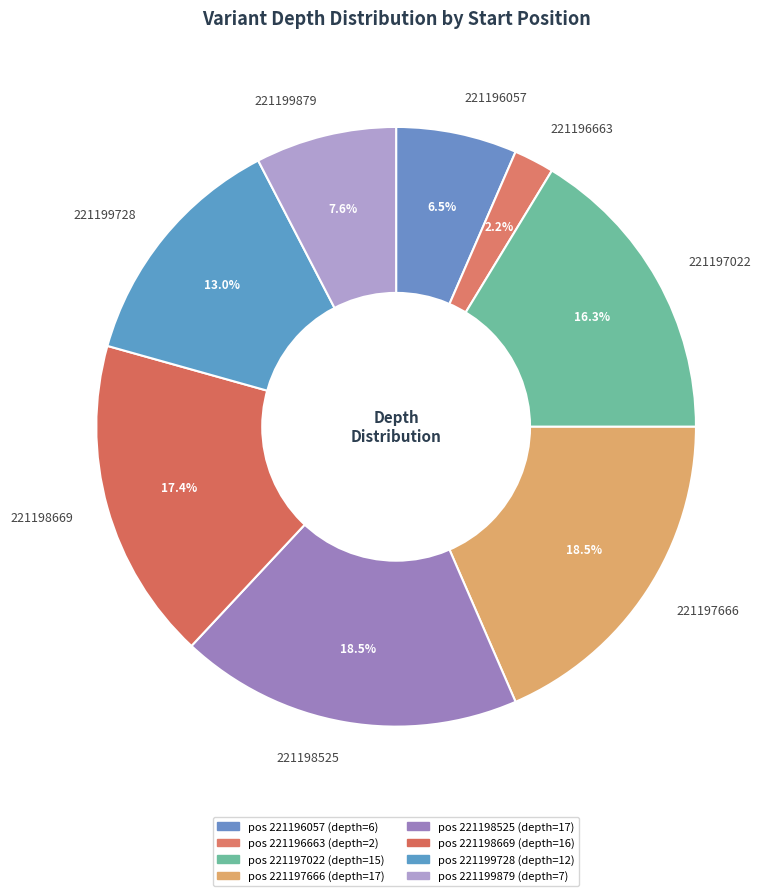

True or false: 221199879 accounts for 16% of the total.

False